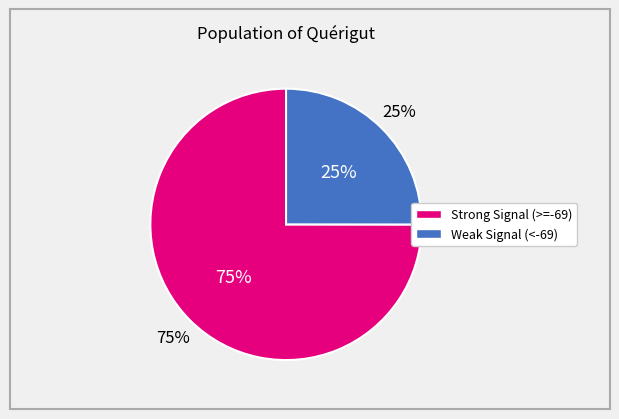

Is it true that 16 is 8% of the pie?

False